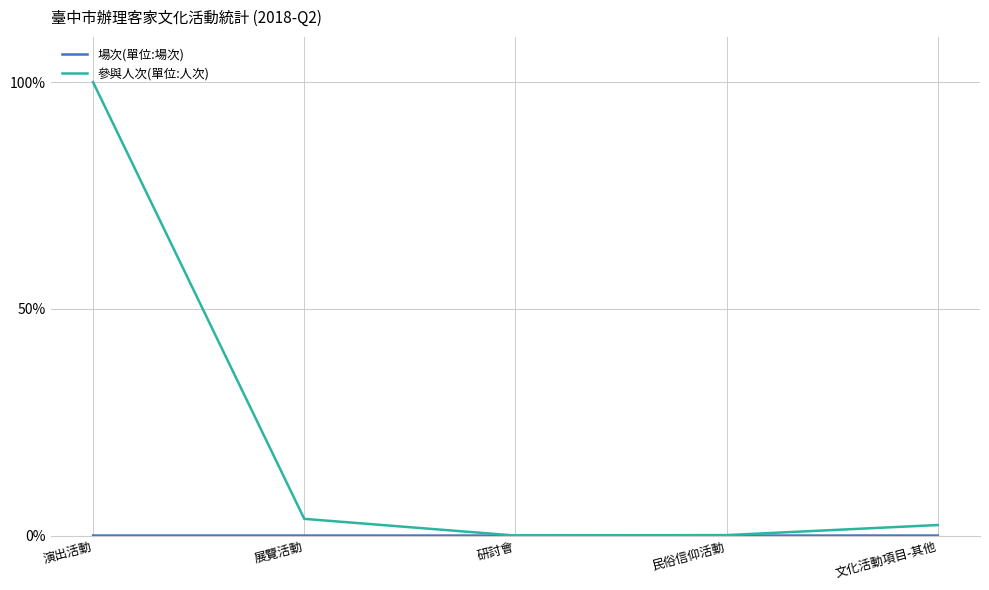

True or false: 參與人次(單位:人次) has a value of -34.7 at 研討會.

False